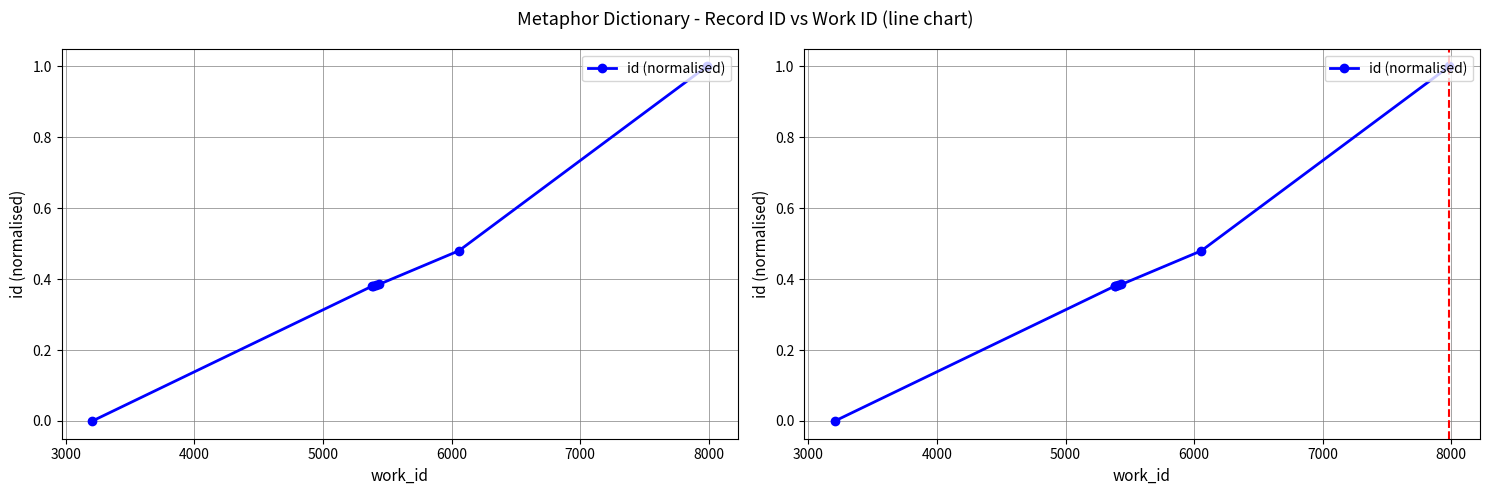

What is the average value?

0.4